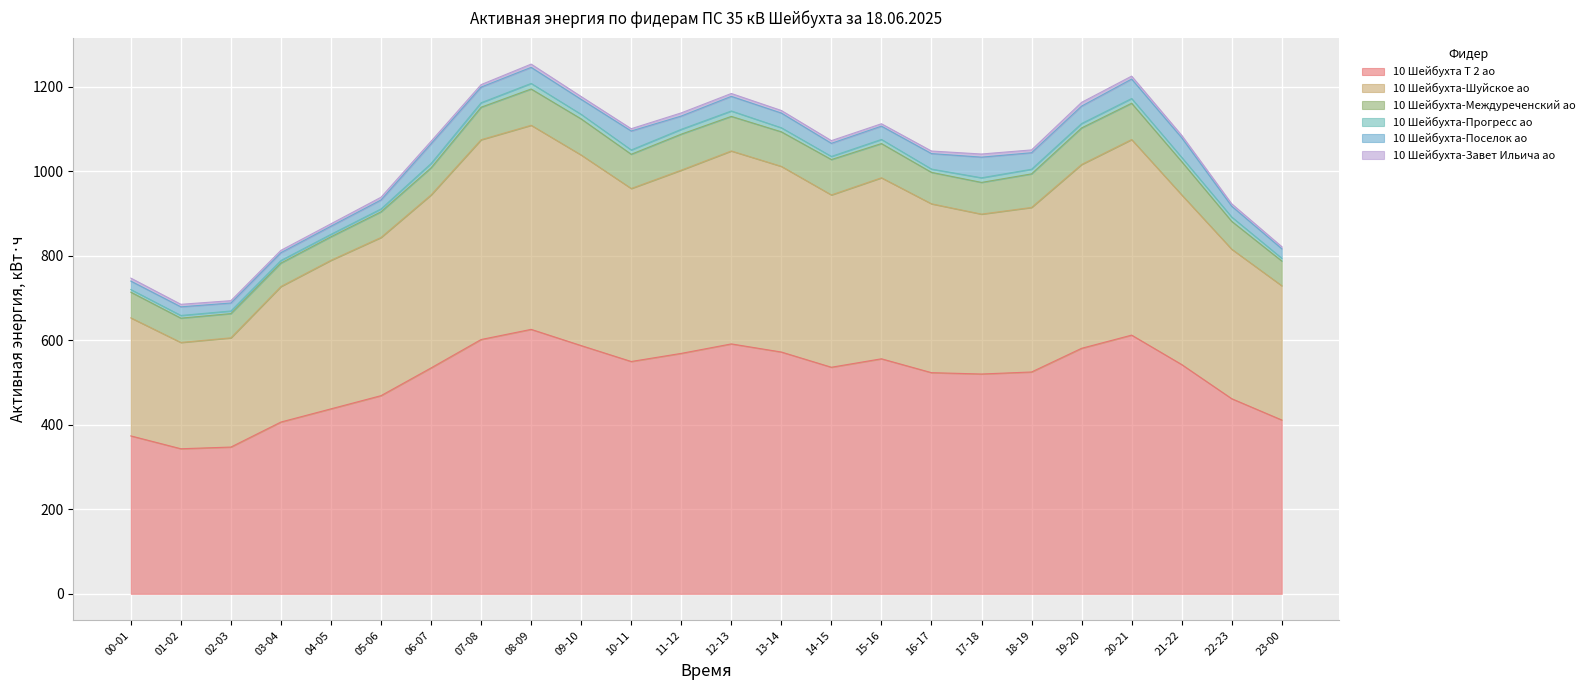

How many interior local peaks does the 10 Шейбухта-Междуреченский ао series have?

4